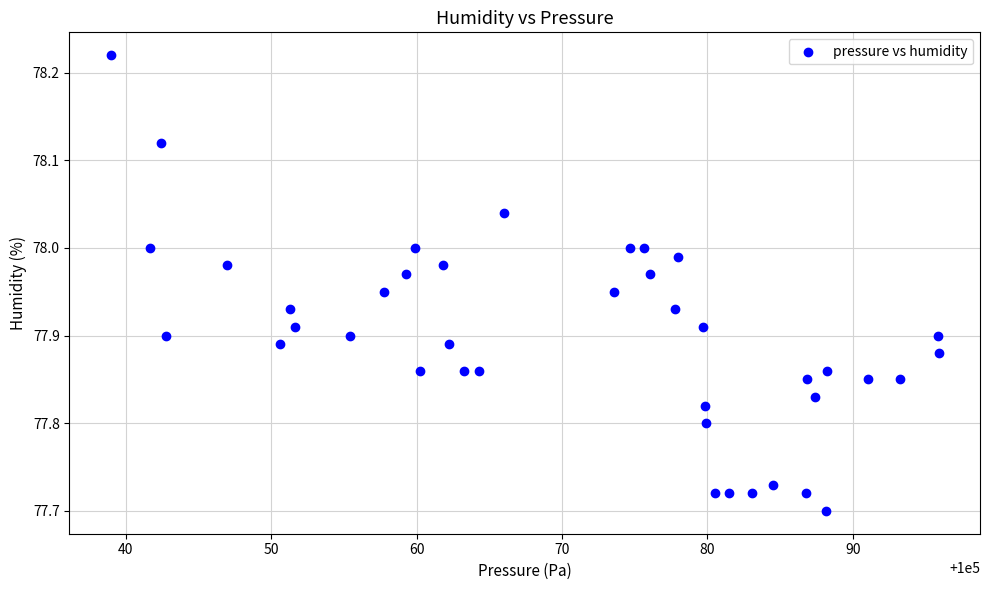

What is the range of X values (max minus min)?

56.9